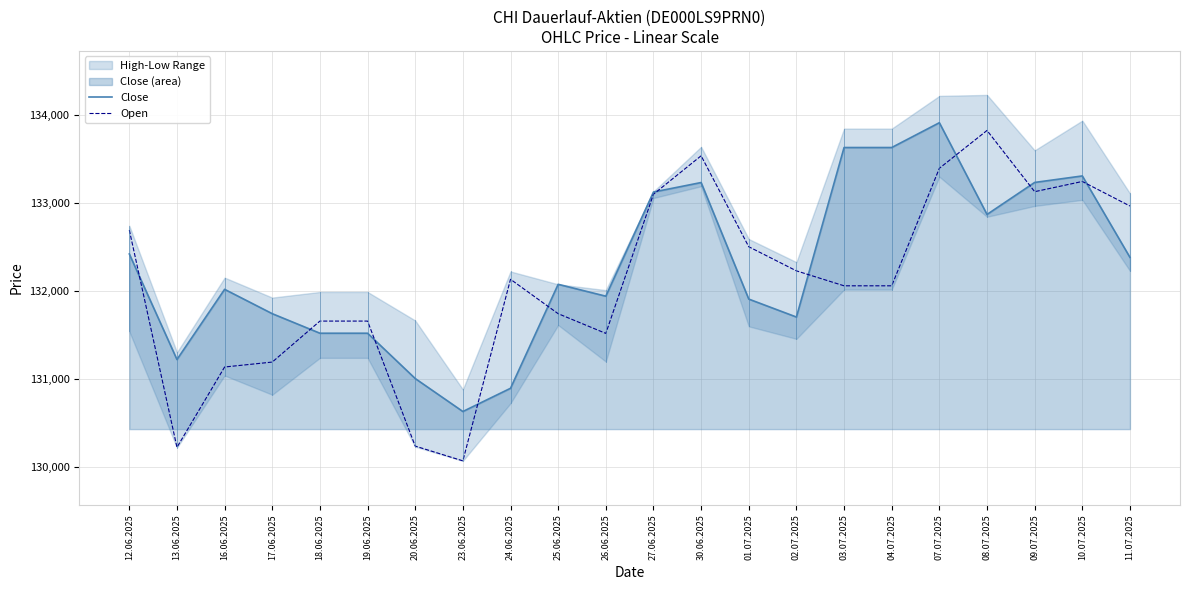

What position from the right is 01.07.2025?

9